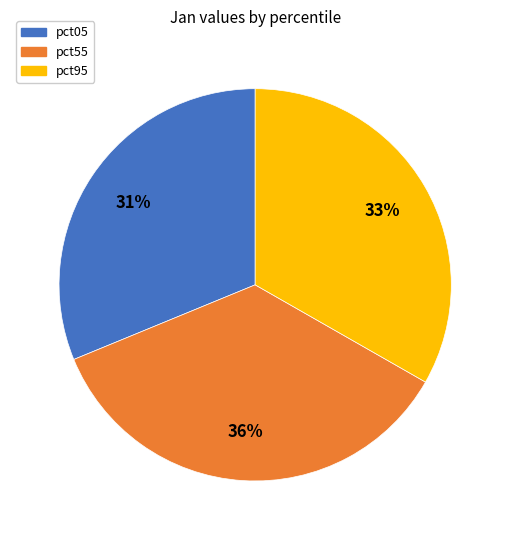

How many segments does this pie chart have?

3